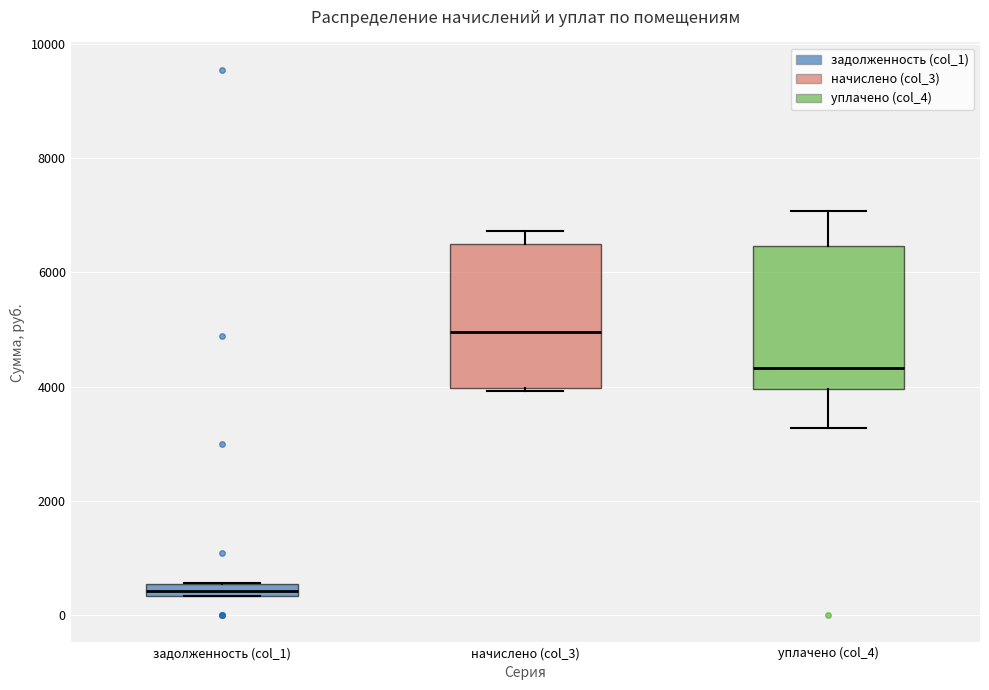

Which box's median line is the highest?

начислено (col_3)